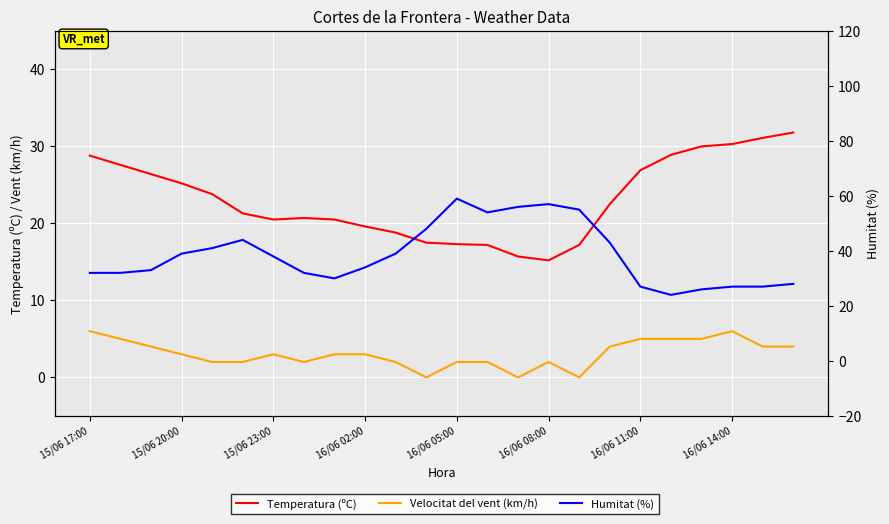

At 16/06 08:00, list the series in order from largest to smallest.

Humitat (%), Temperatura (ºC), Velocitat del vent (km/h)